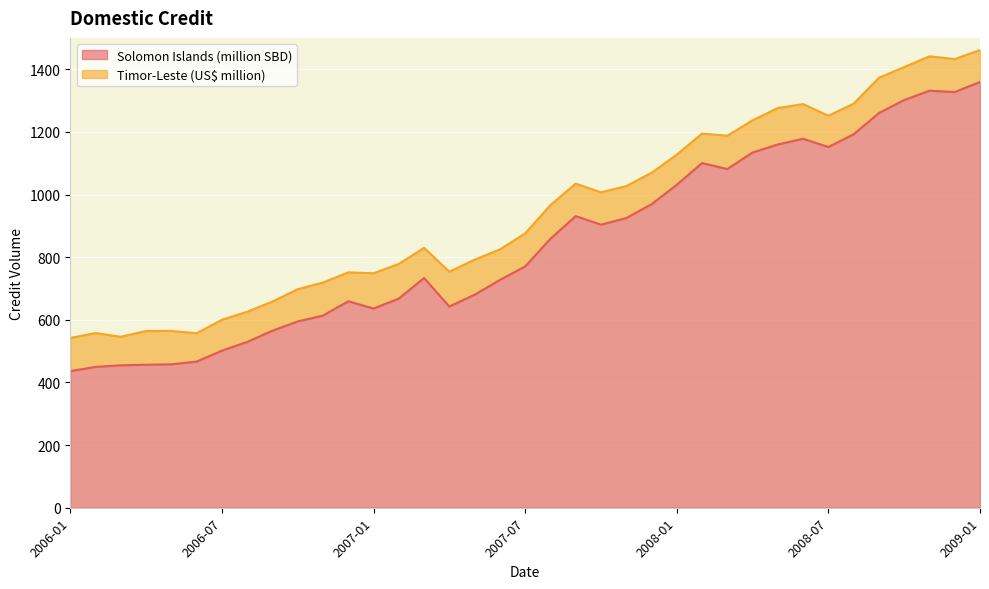

Read the value at 2008-05.

1159.8